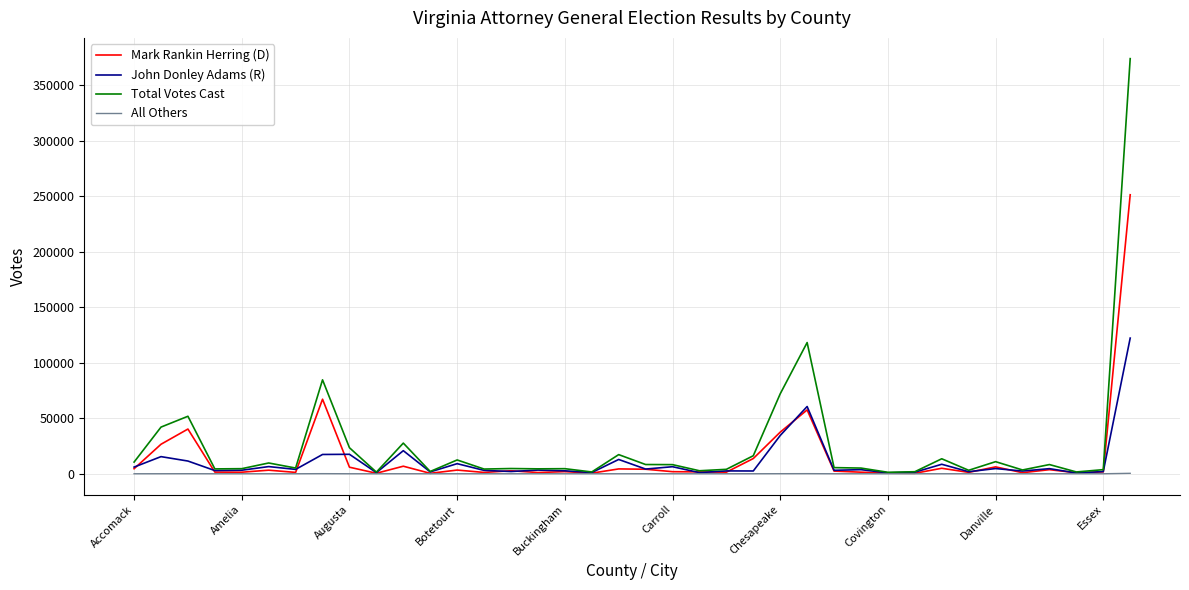

What is the lowest value of the Total Votes Cast series?

1333